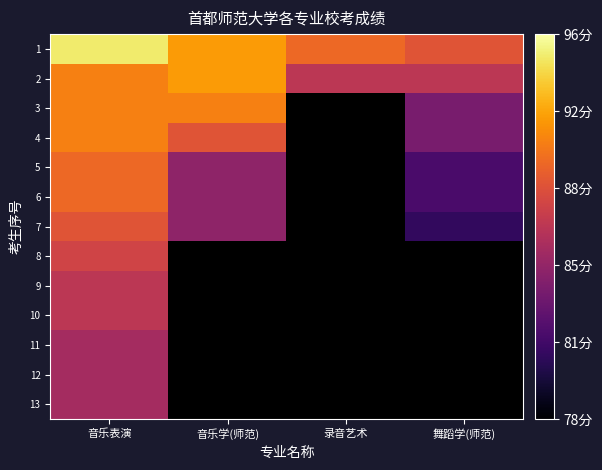

Which label corresponds to the largest value in the chart?

音乐表演